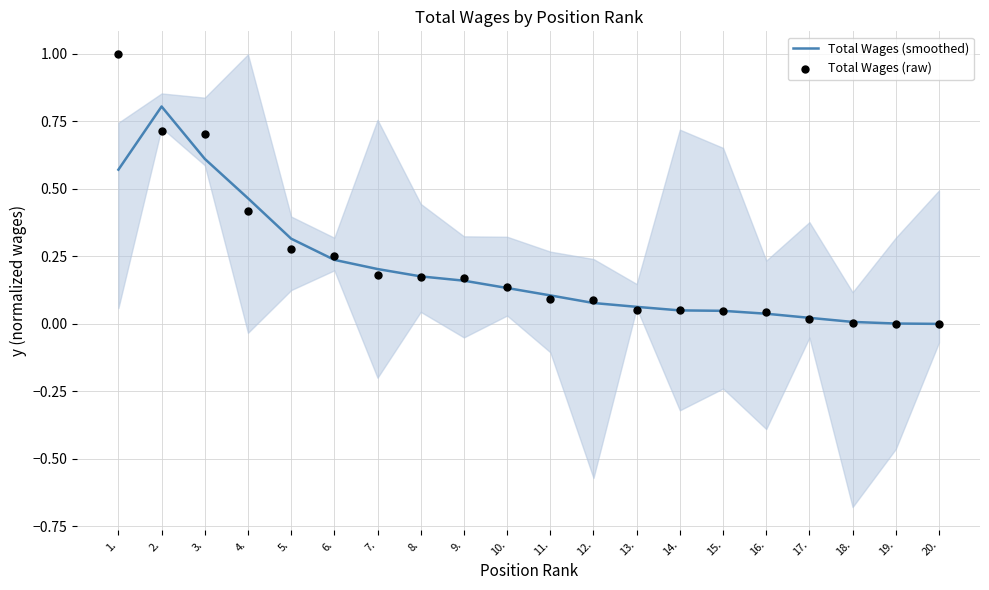

Which series reaches the maximum Y coordinate?

Total Wages (raw)